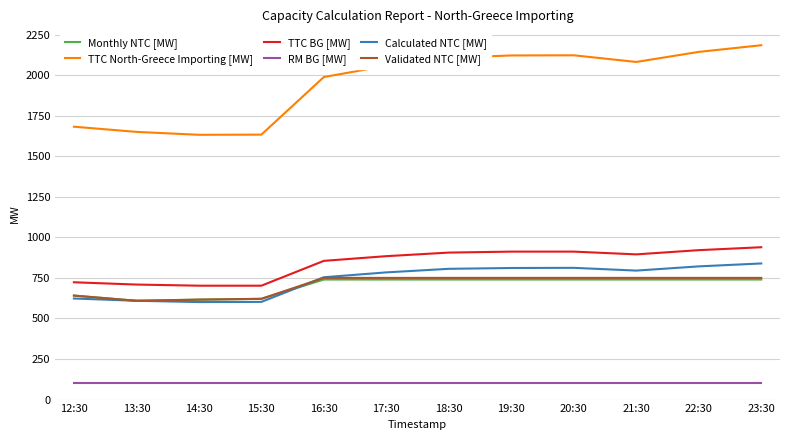

Which series has the largest range (max minus min)?

TTC North-Greece Importing [MW]